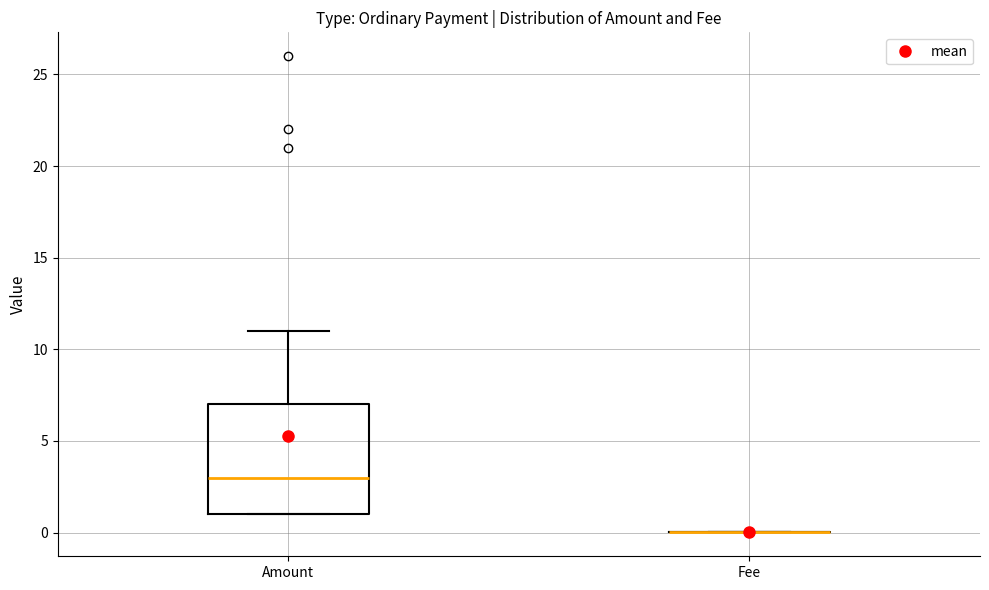

Which box is the tallest, from its lower edge to its upper edge?

Amount